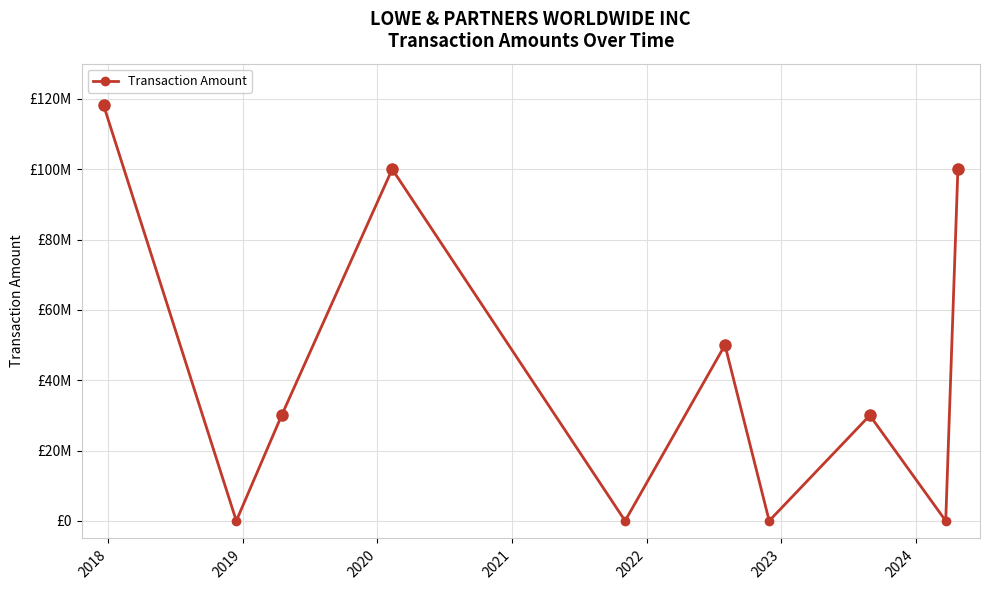

Does the chart have visible grid lines?

Yes